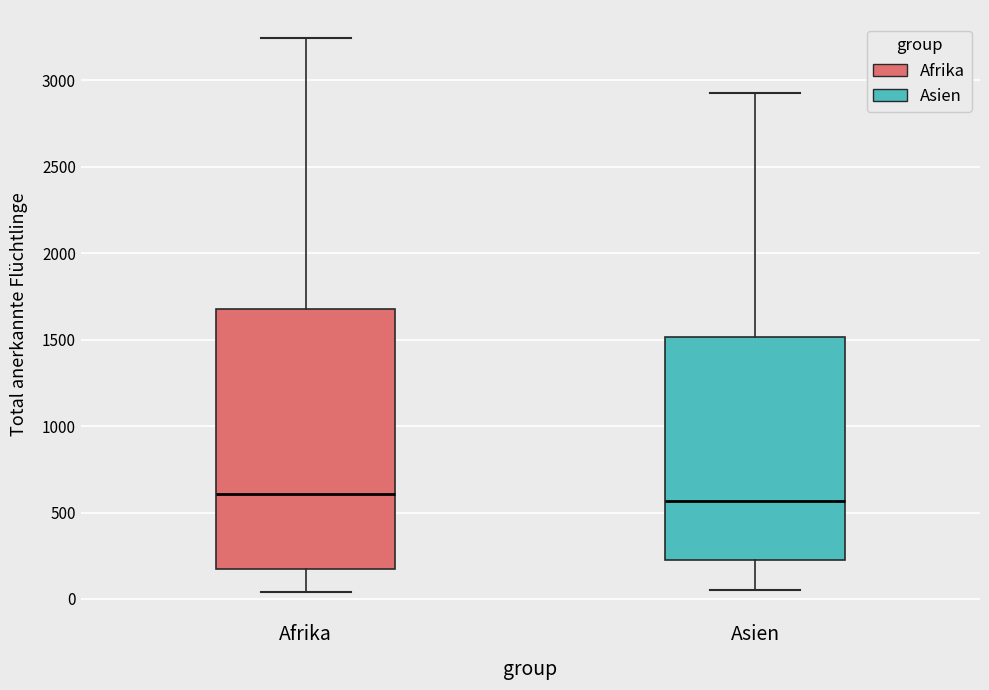

Reading left to right, transcribe this box plot: for each box, give where its median line is, the range the box spans, and where its two whiskers end, as read against the y-axis. The values are not printed on the chart, so give them approximately, as read against the axis.

Afrika: median 600, box 150 to 1700, whiskers 50 to 3250
Asien: median 550, box 250 to 1500, whiskers 50 to 2950